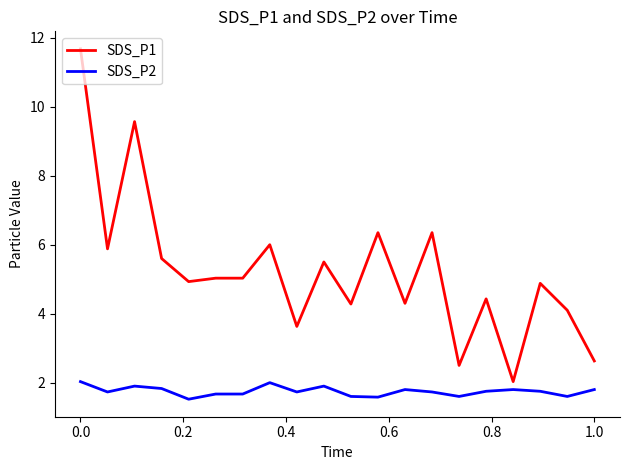

What is the smallest value displayed?

1.5